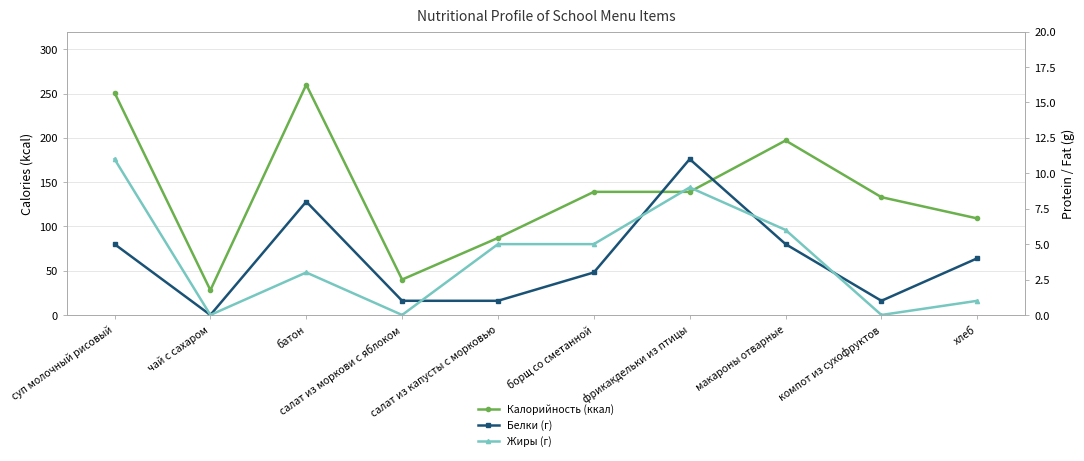

Between борщ со сметанной and фрикакдельки из птицы, which series saw the biggest shift?

Белки (г)